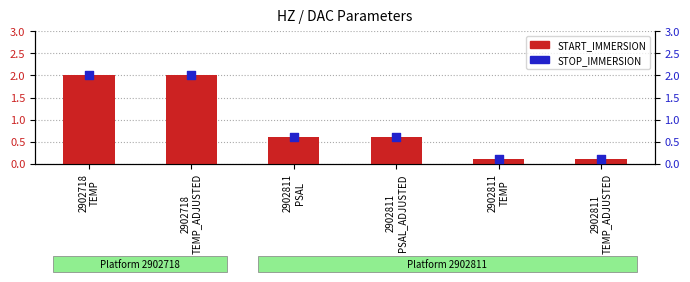

At how many categories does at least one series exceed 1?

2